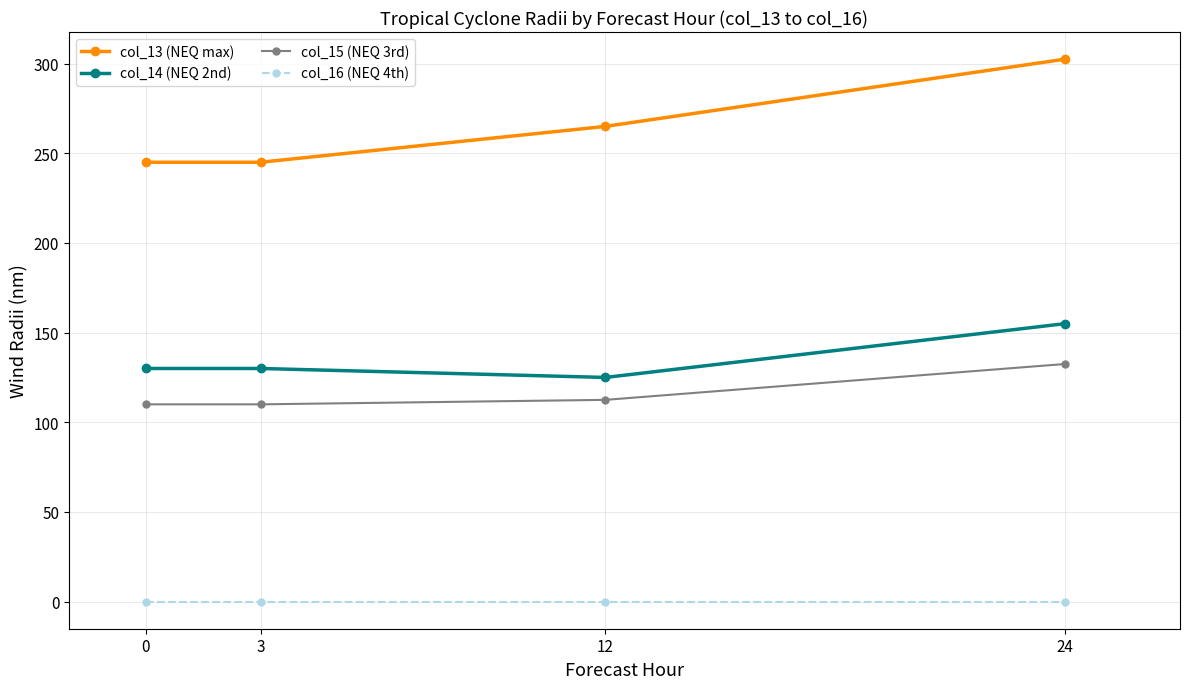

How many lines are shown in the chart?

4